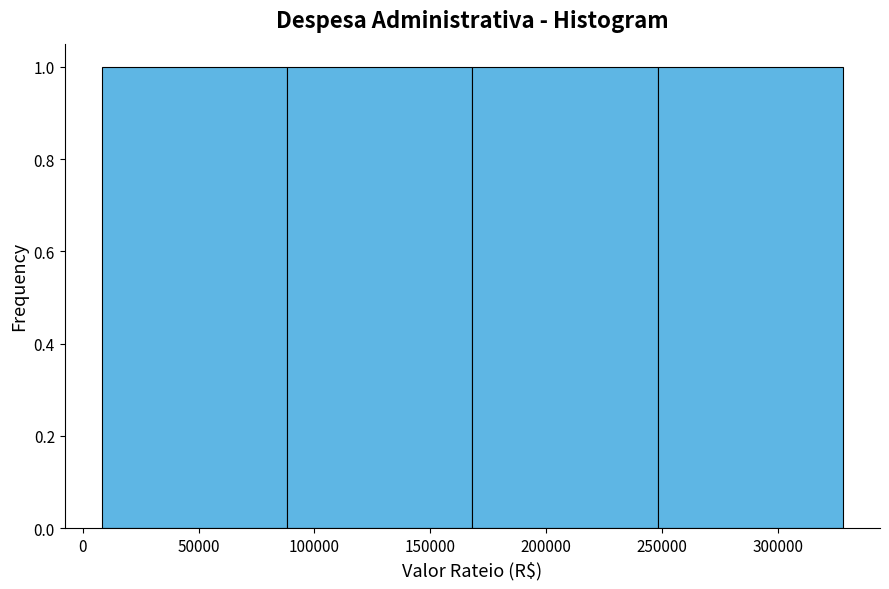

How tall is the bar that spans 90000 to 170000 on the x-axis? Neither the bar edges nor the heights are printed on the chart, so give them approximately, as read against the axes.

1